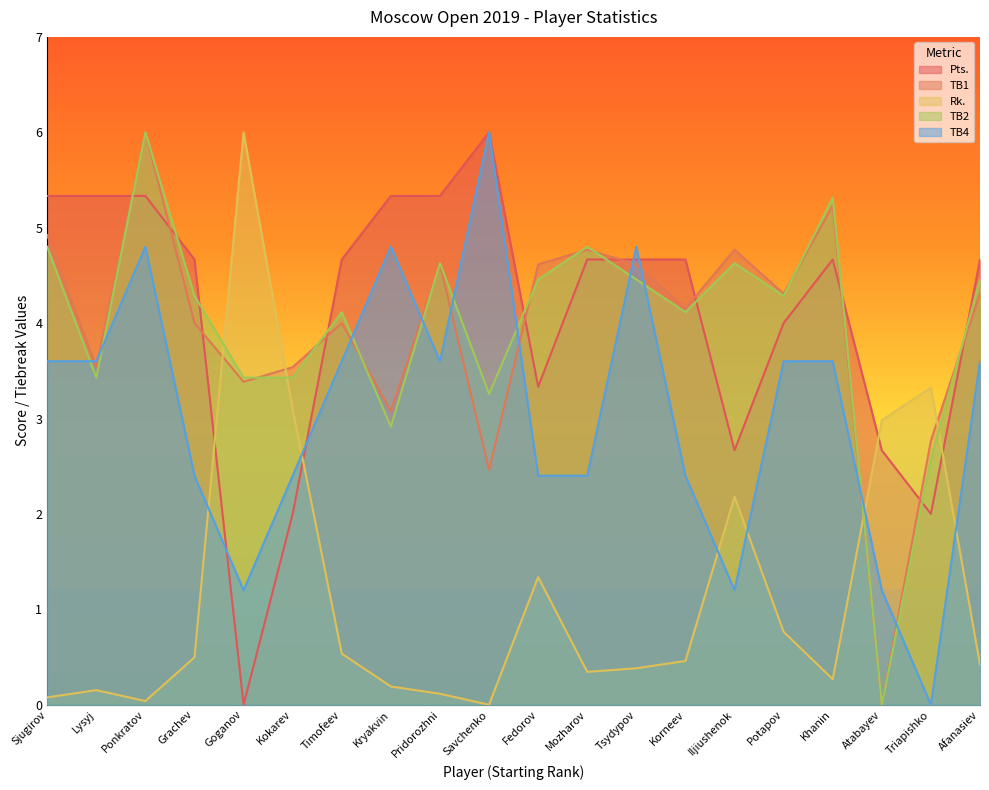

What is the difference between the maximum and second lowest values in the Rk. series?

6.0